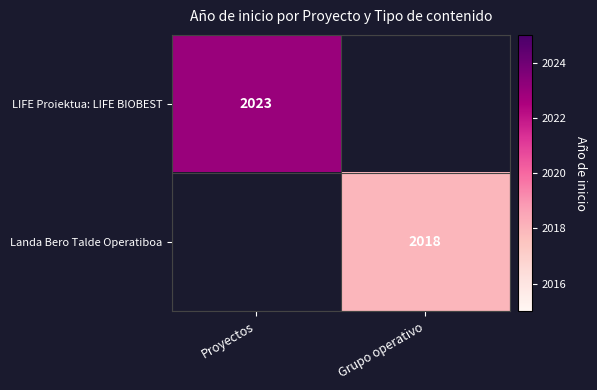

The LIFE Proiektua: LIFE BIOBEST series shows 2023 at Proyectos. True or false?

True